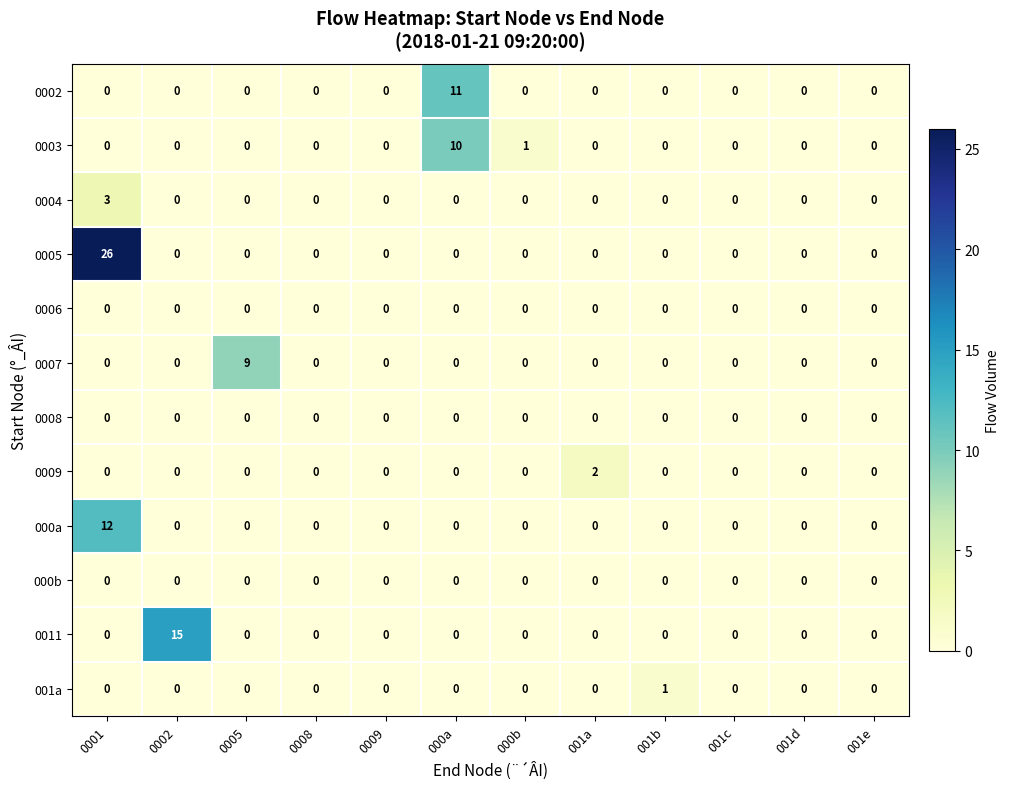

What is the difference between the maximum and minimum values in the 000a series?

12